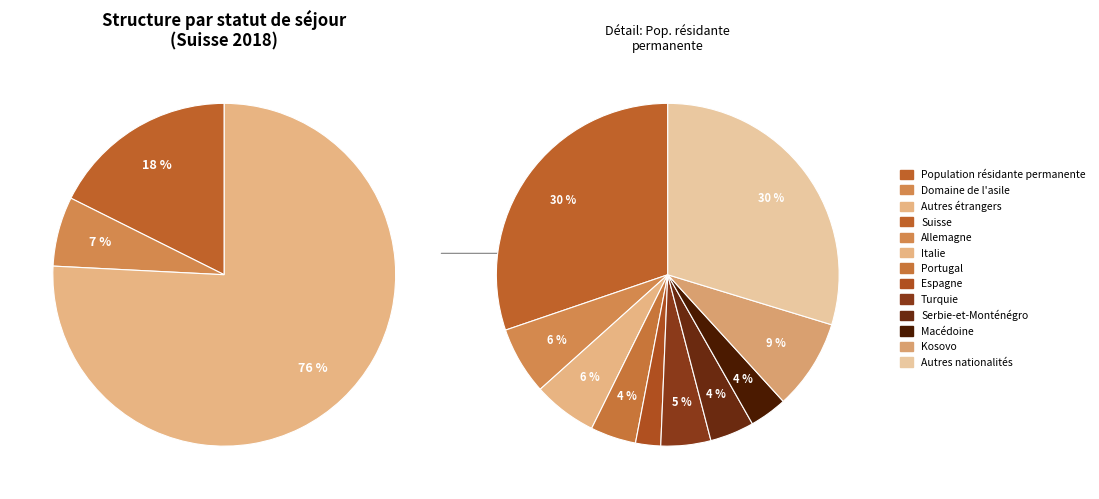

The Domaine de l'asile slice represents 7% of the pie. True or false?

True